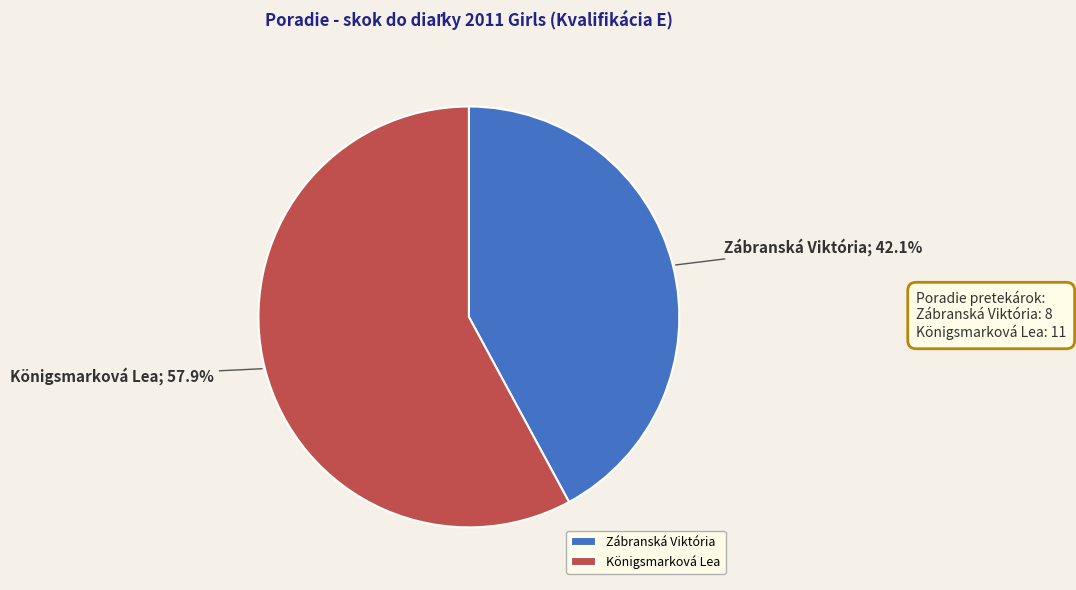

Combined, do Königsmarková Lea and Zábranská Viktória account for over 50%?

Yes